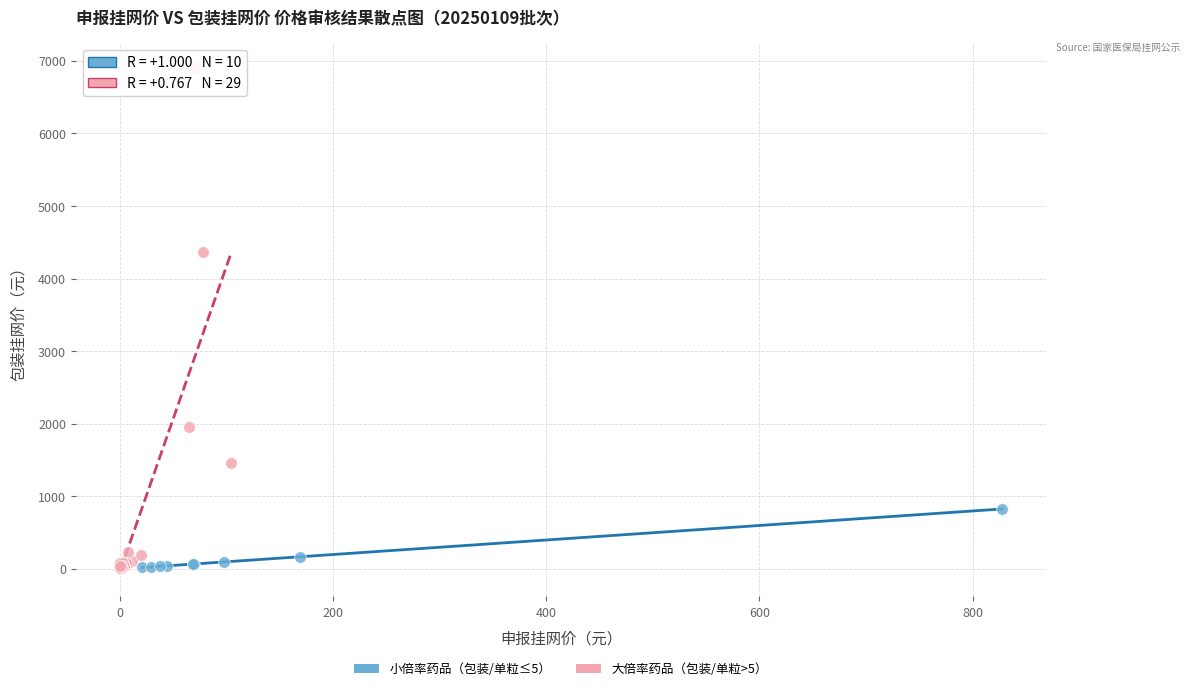

Which series reaches the maximum Y coordinate?

大倍率药品（包装/单粒>5）